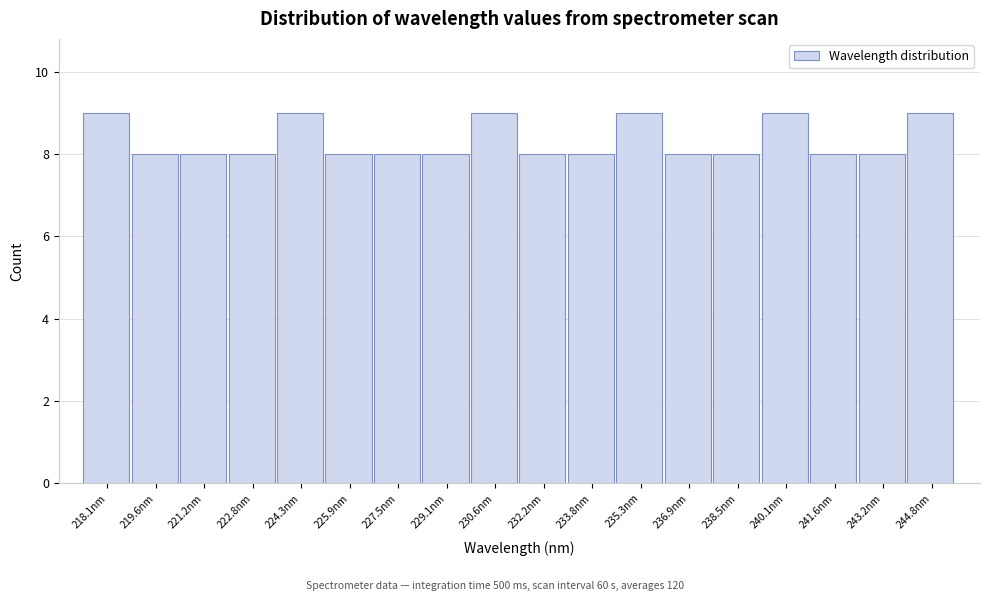

Reading left to right, transcribe all the data shown in this chart.

218.1nm=9	219.6nm=8	221.2nm=8	222.8nm=8	224.3nm=9	225.9nm=8	227.5nm=8	229.1nm=8	230.6nm=9	232.2nm=8	233.8nm=8	235.3nm=9	236.9nm=8	238.5nm=8	240.1nm=9	241.6nm=8	243.2nm=8	244.8nm=9